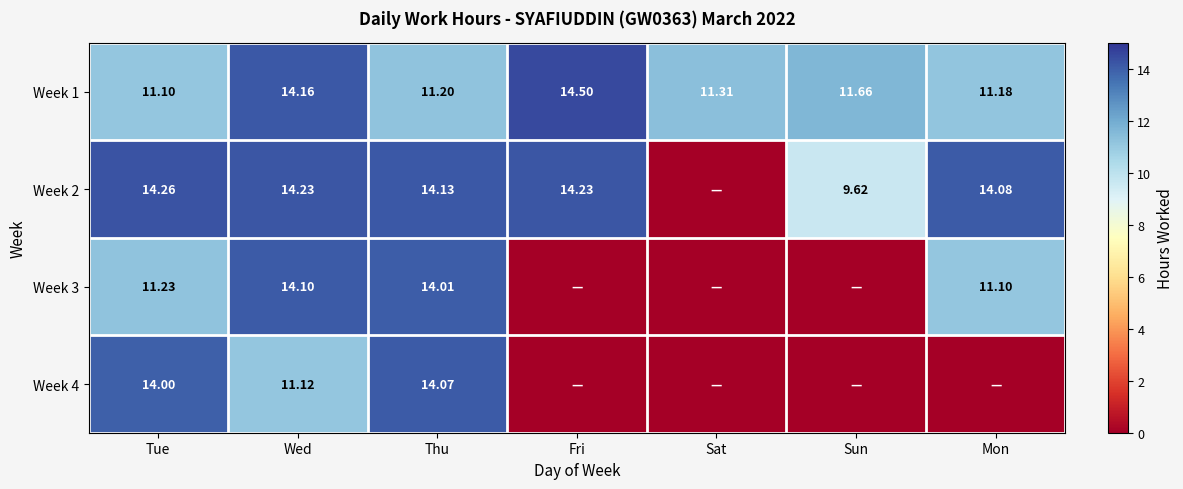

Is the value of Week 2 at Fri greater than the value of Week 3 at Mon?

Yes